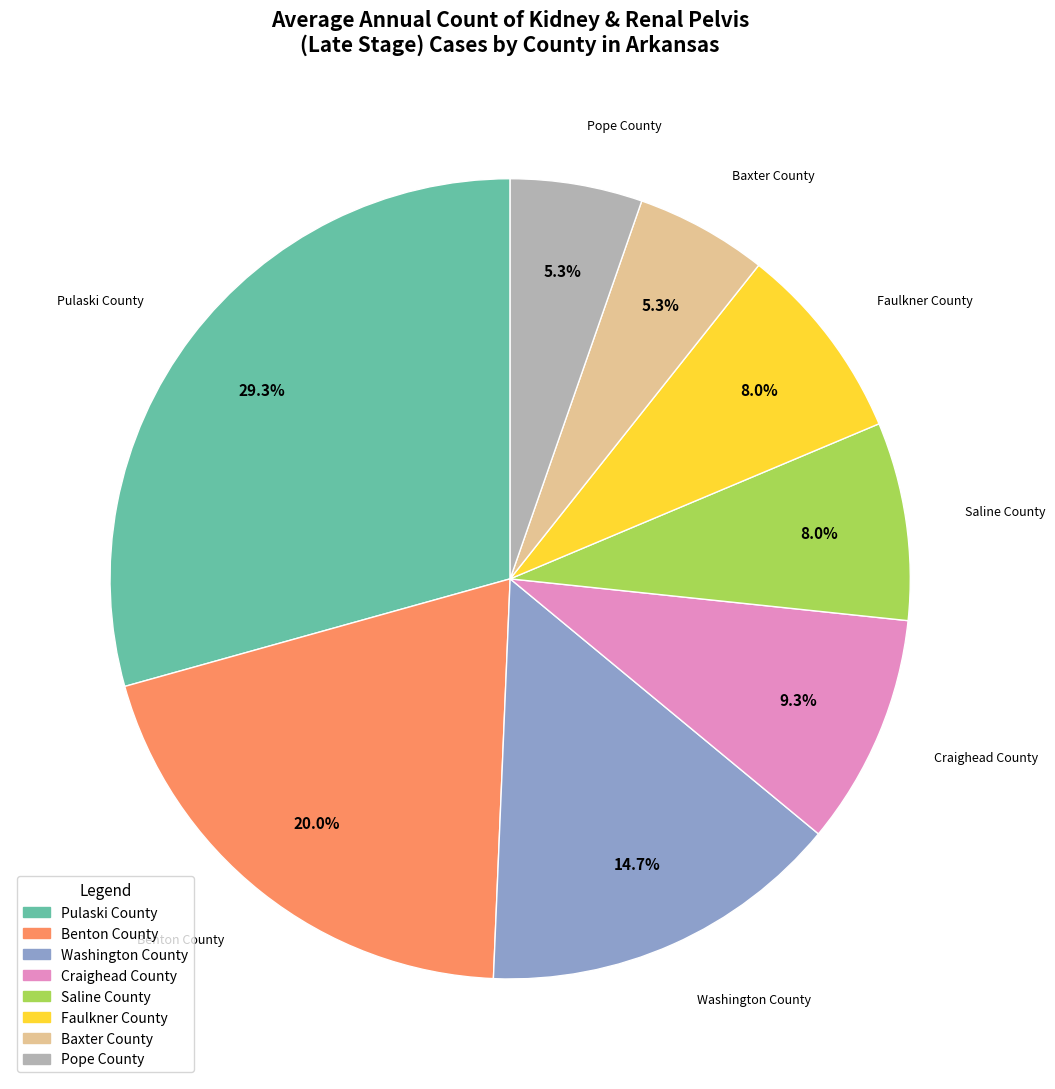

What percentage is the Saline County slice, to the nearest percent?

8%